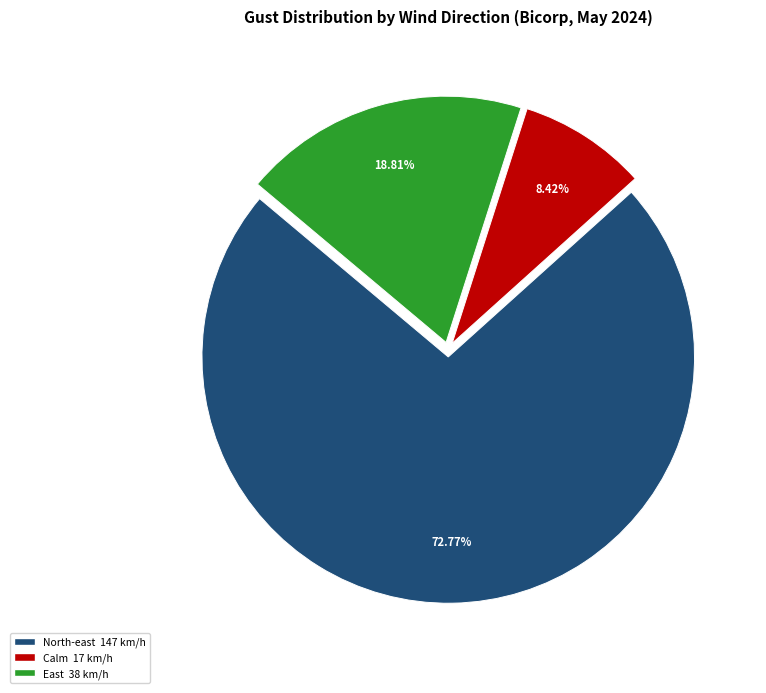

How many slices are in this pie chart?

3